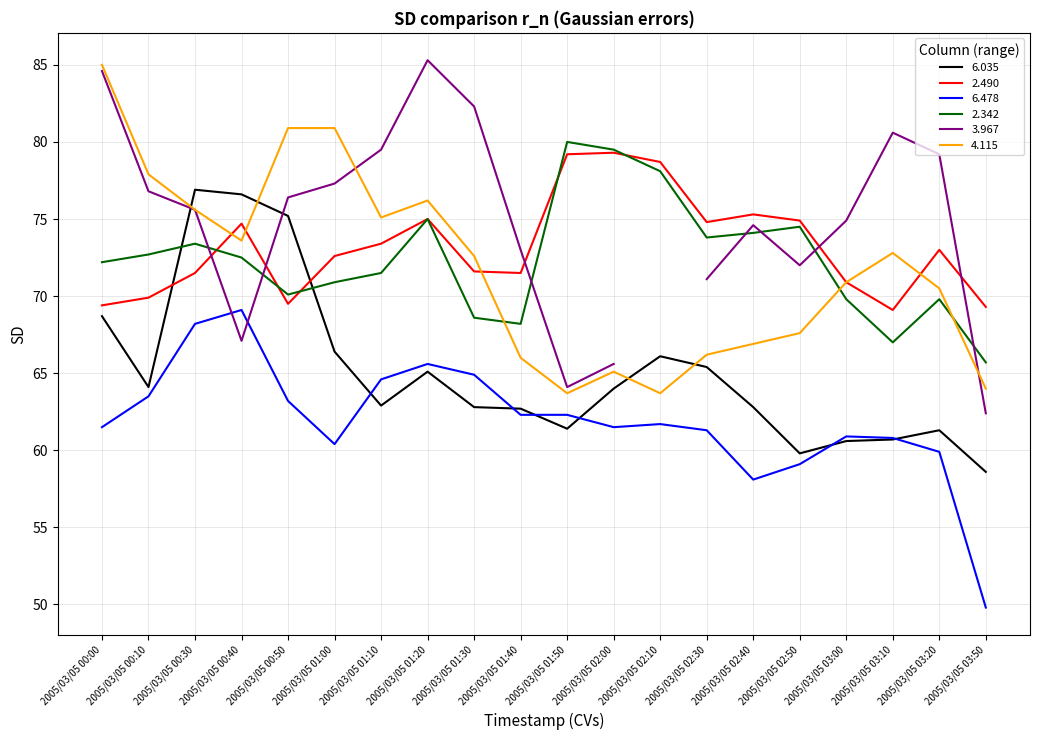

What is the average value of the 4.115 series?

71.8